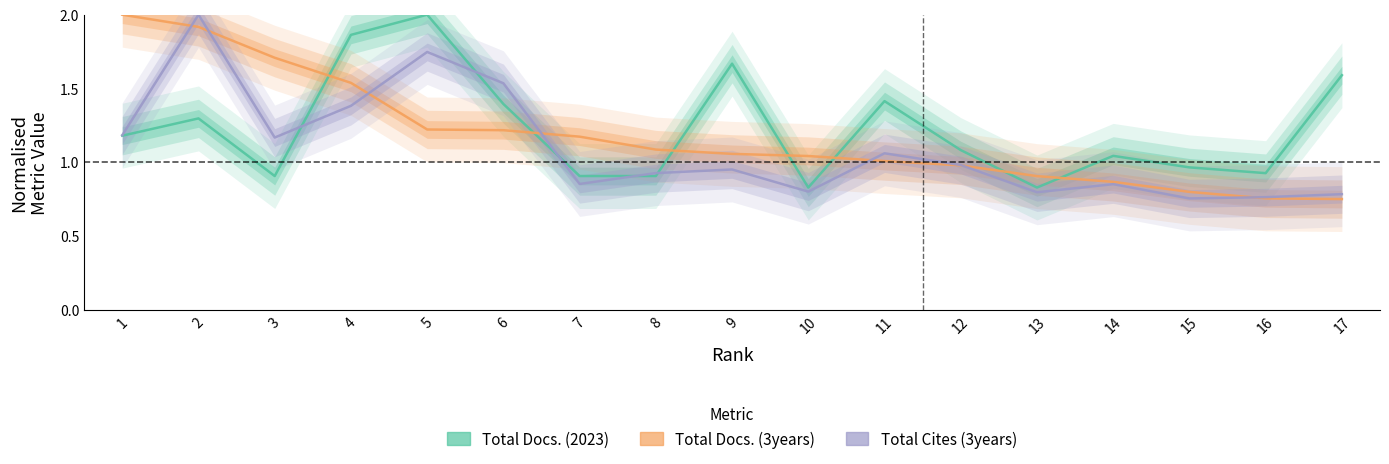

Read the Total Docs. (2023) value at 16.

0.9